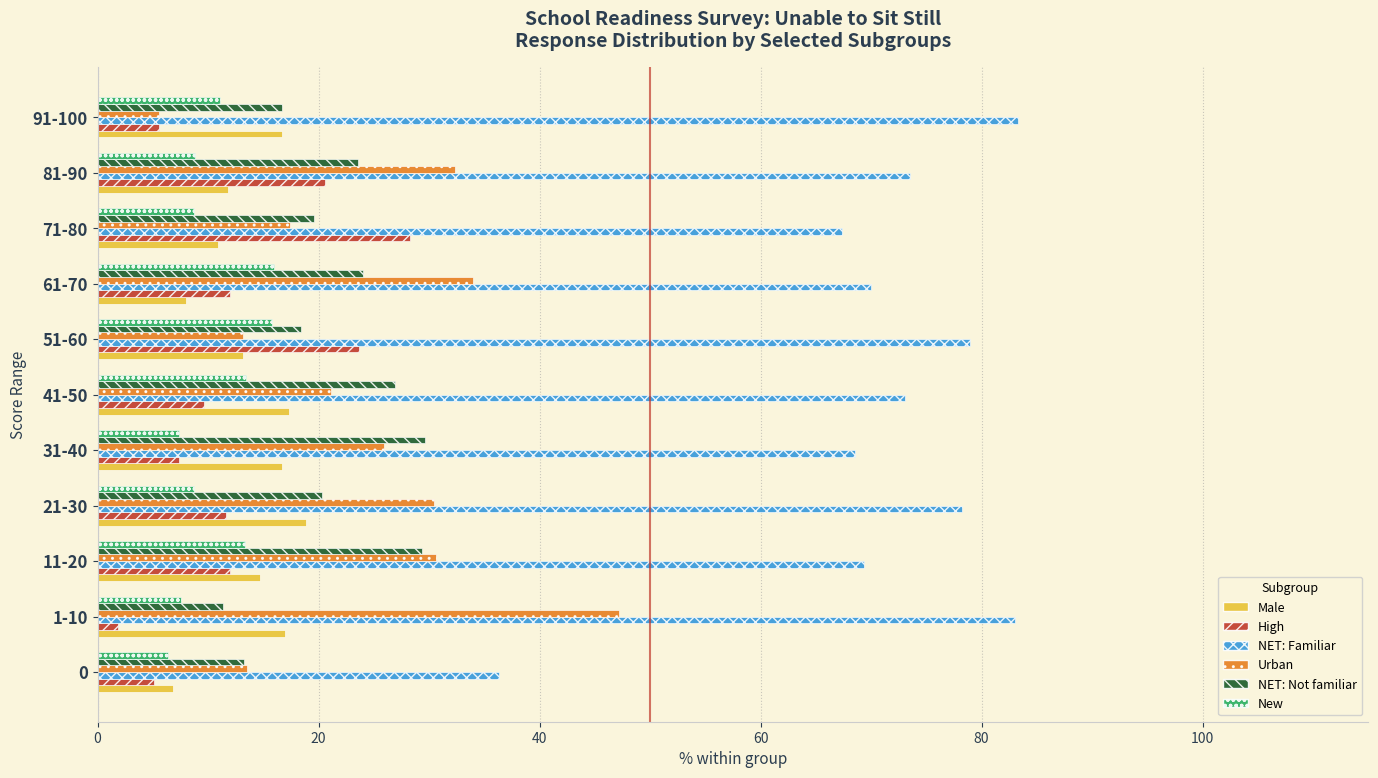

What is the difference between the maximum and minimum values in the NET: Familiar series?

47.0